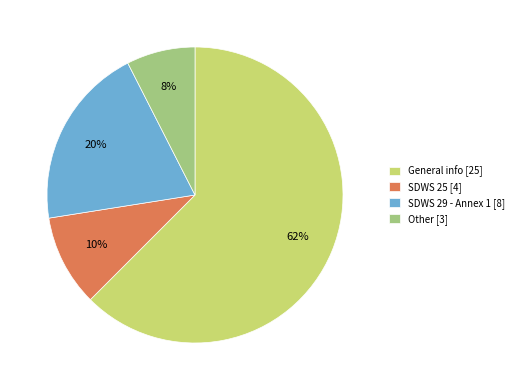

How many slices are in this pie chart?

4